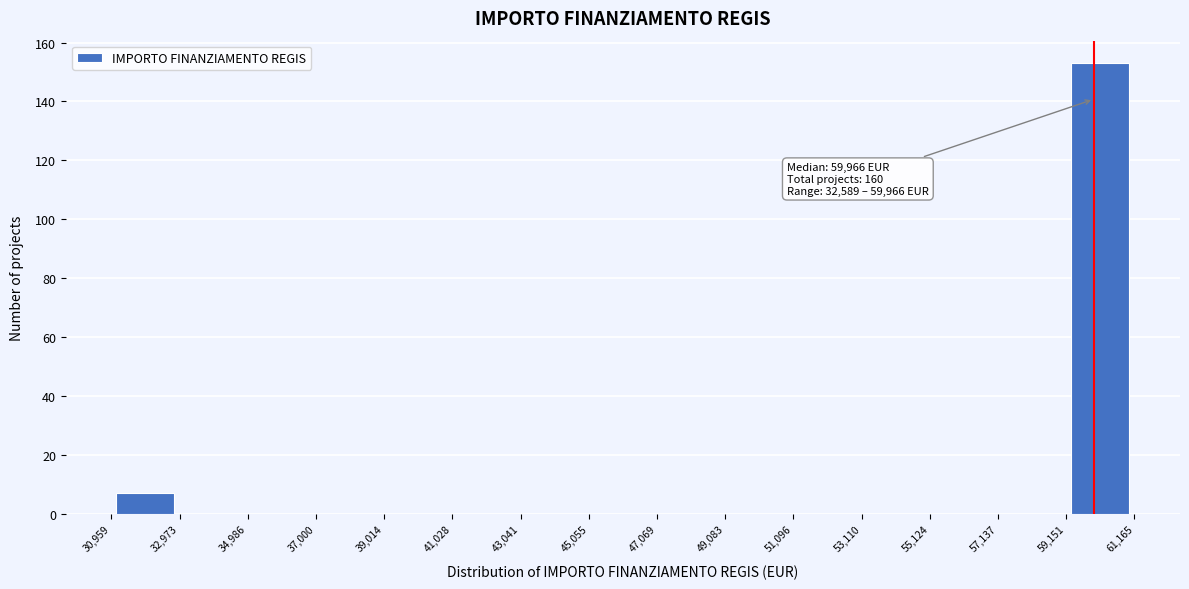

Over which range of the x-axis is the bar tallest?

59,151 to 61,165